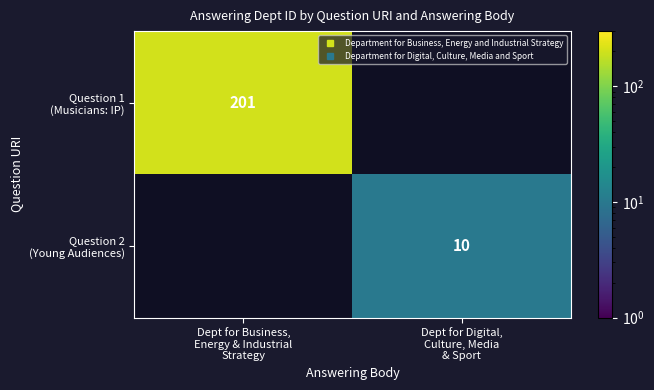

What is the greatest value displayed?

201.0